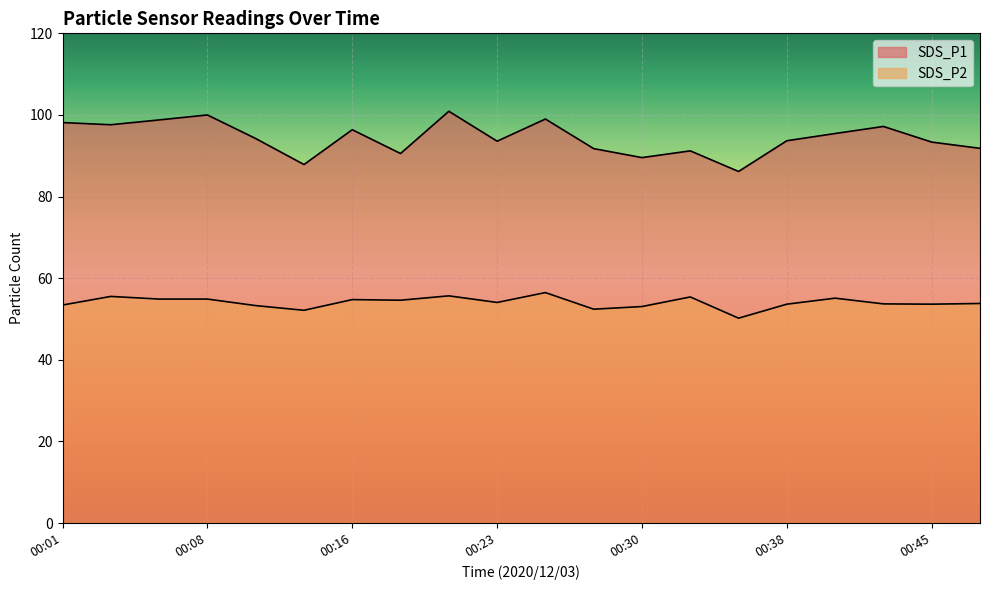

Rank the series by their average value, from lowest to highest.

SDS_P2, SDS_P1